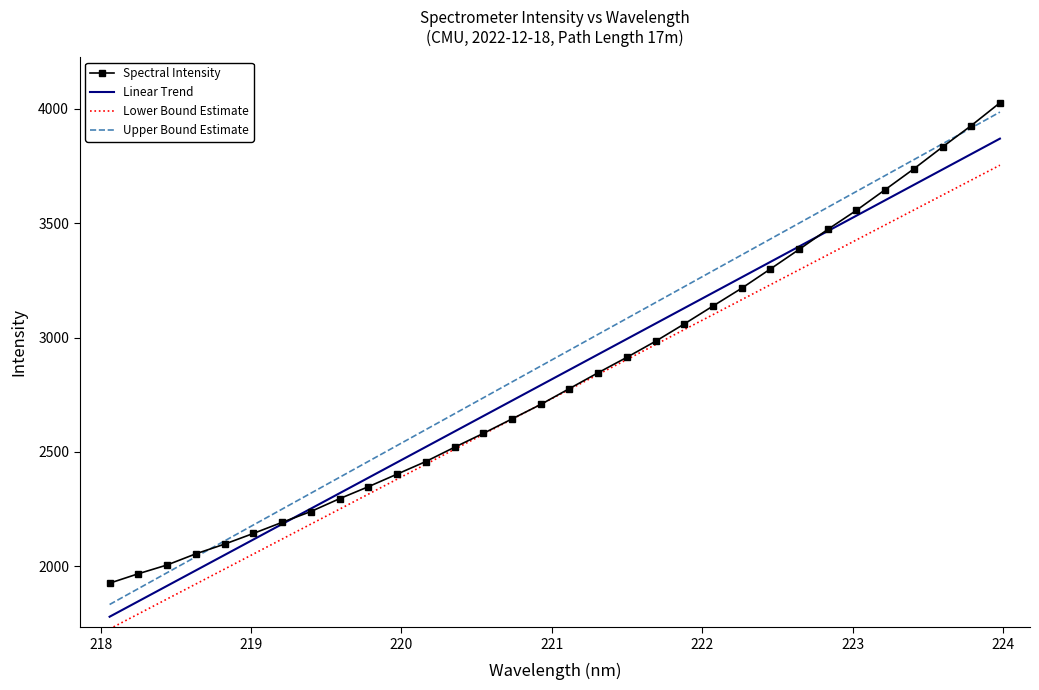

True or false: Linear Trend has more than 2 interior local peaks.

False